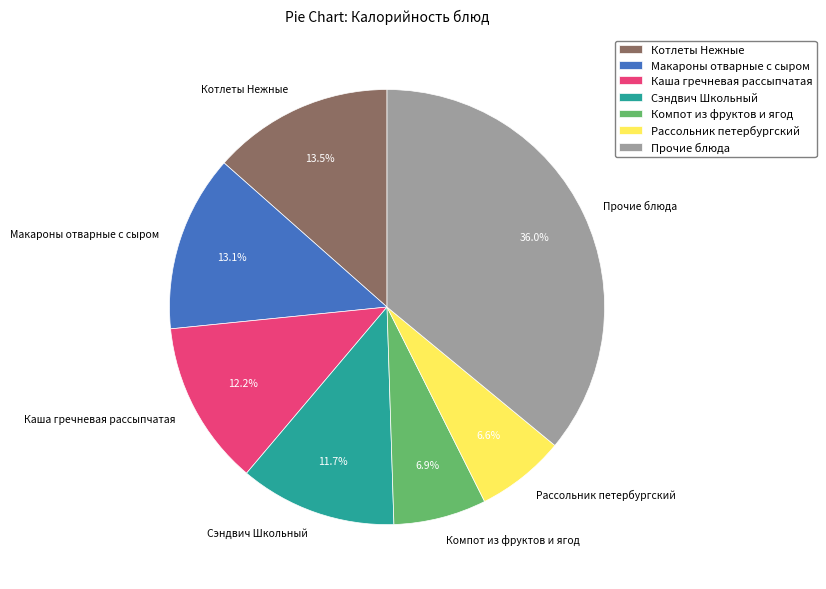

What is the largest slice in the pie chart?

Прочие блюда